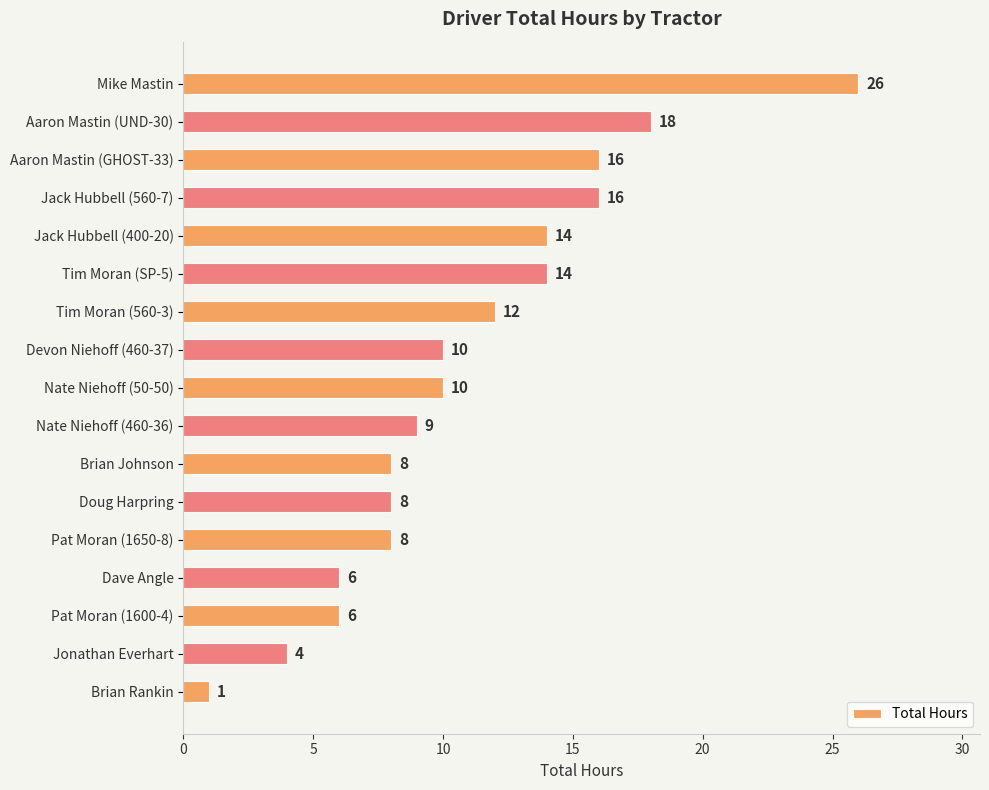

True or false: the data shows 18 at Aaron Mastin (UND-30).

True